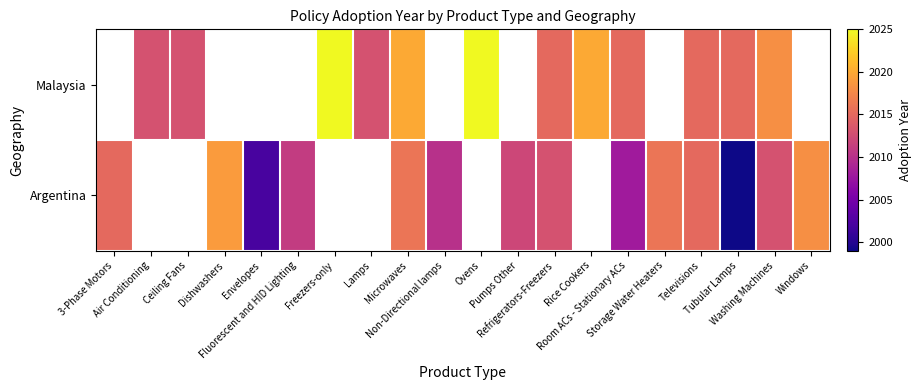

Rank the series by their average value, from lowest to highest.

Argentina, Malaysia